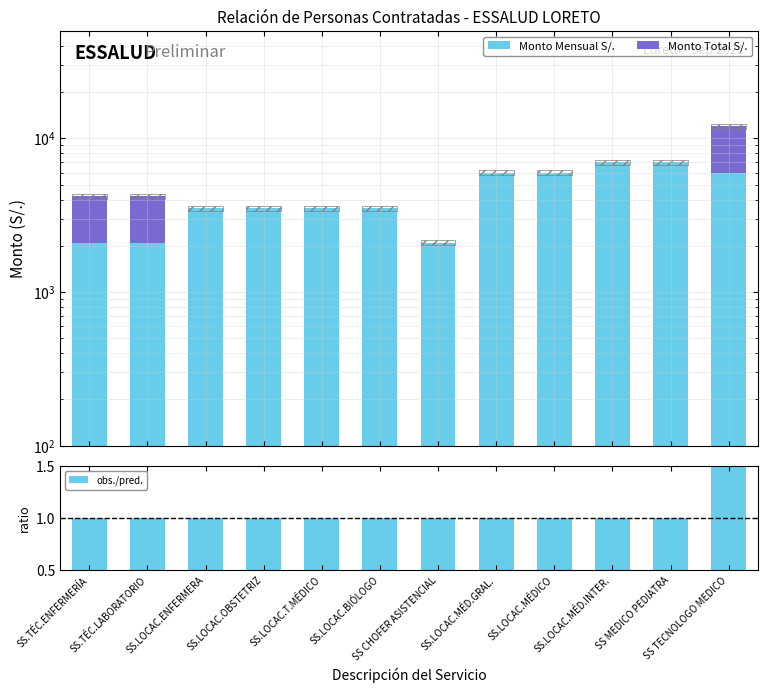

True or false: Monto Mensual S/. has a value of 6000 at SS.LOCAC.MÉDICO.

True